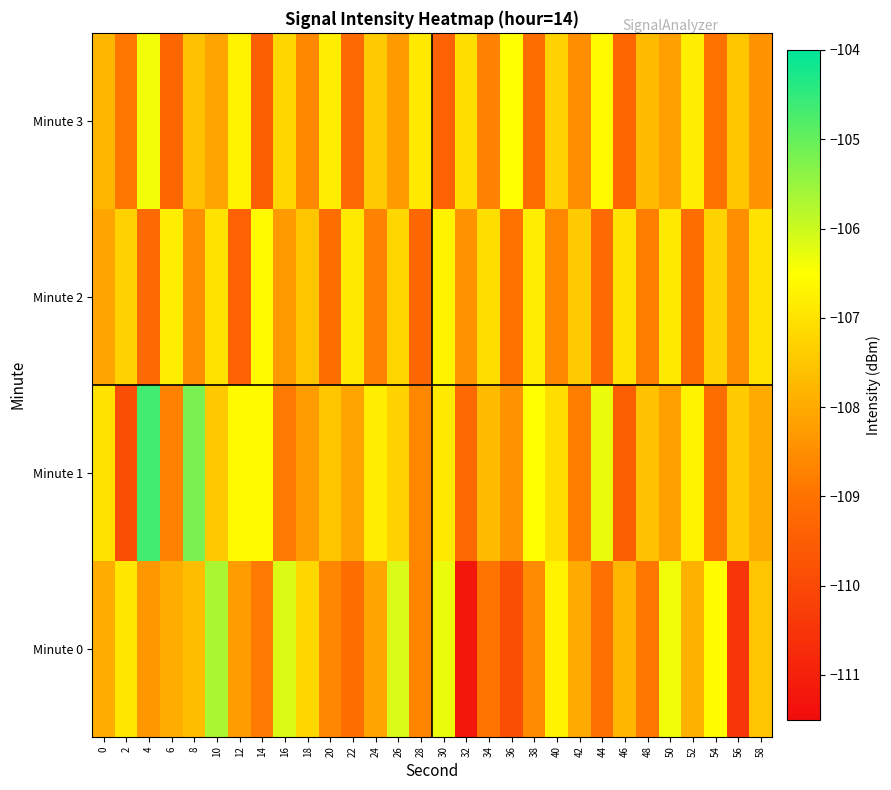

At how many categories does at least one series exceed -108?

30